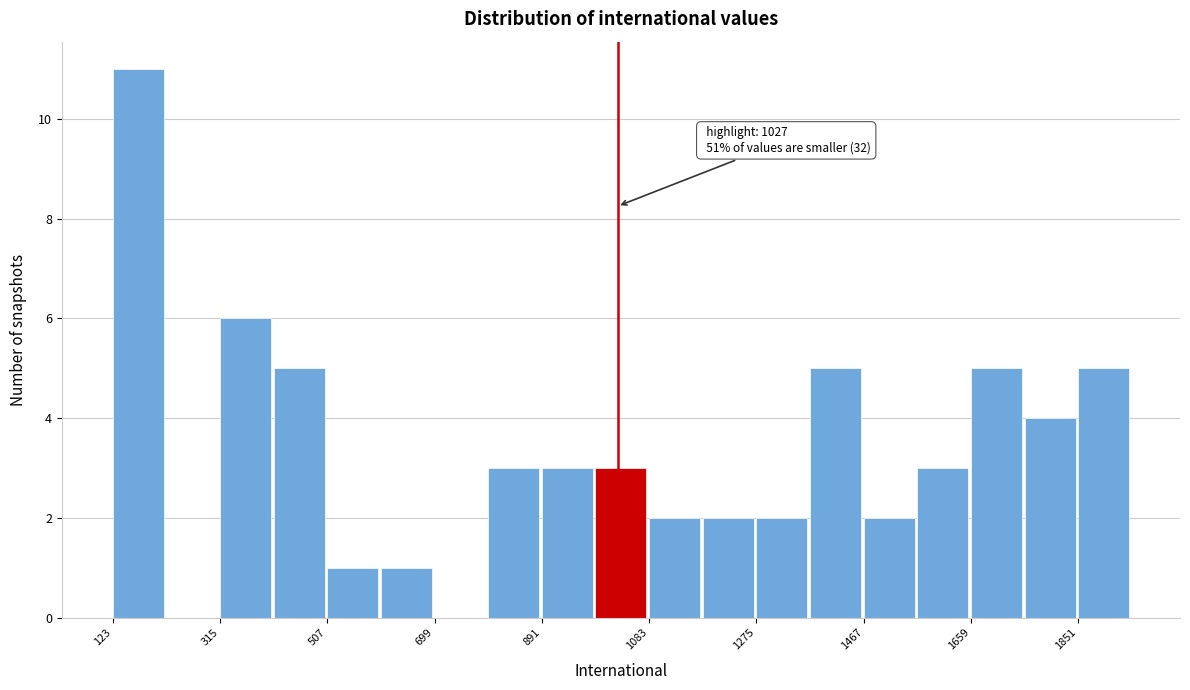

Which range on the x-axis has the tallest bar?

120 to 220